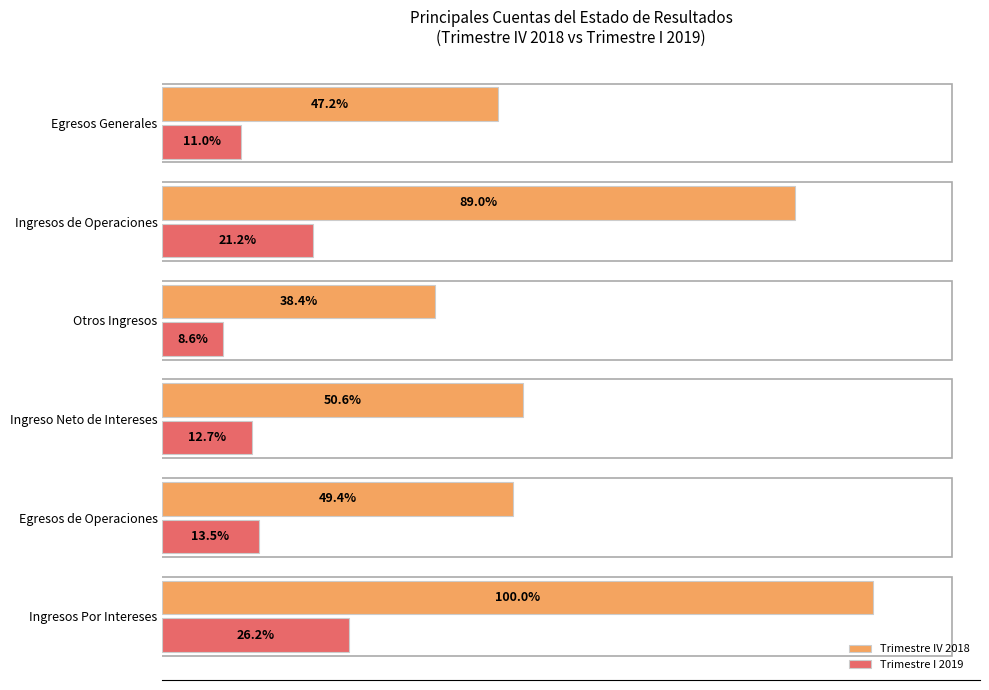

At which label is Trimestre I 2019 closest to 17?

Egresos de Operaciones